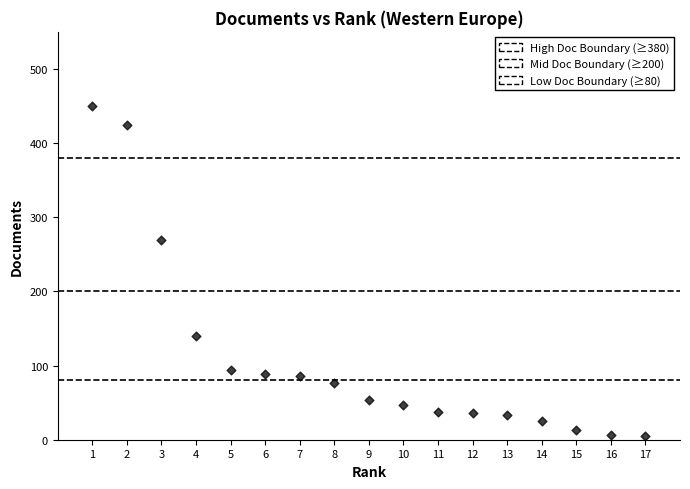

What is the range of X values (max minus min)?

16